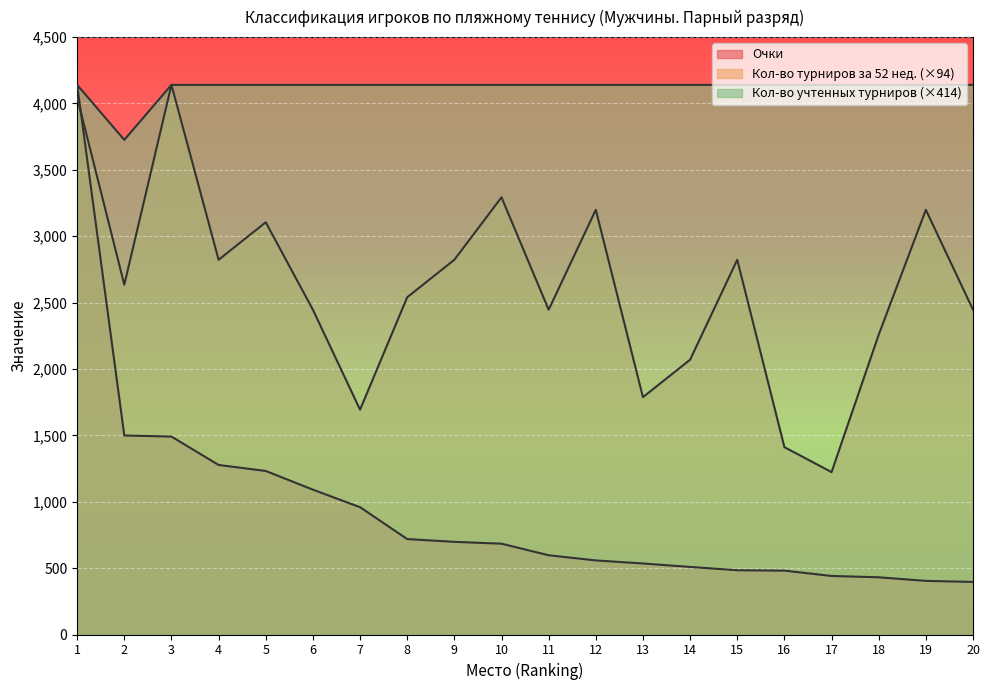

True or false: Кол-во турниров за 52 нед. and Кол-во учтенных турниров intersect in this chart.

False